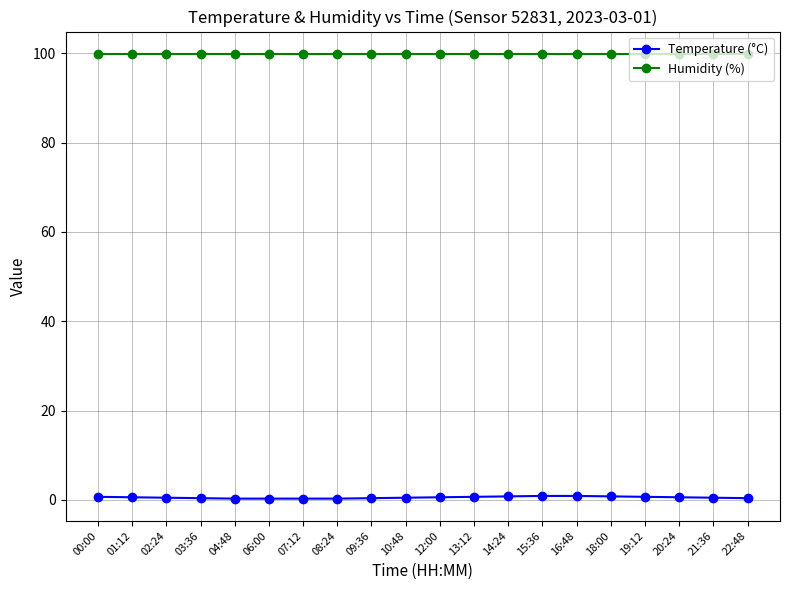

What is the maximum value for Humidity (%)?

99.9